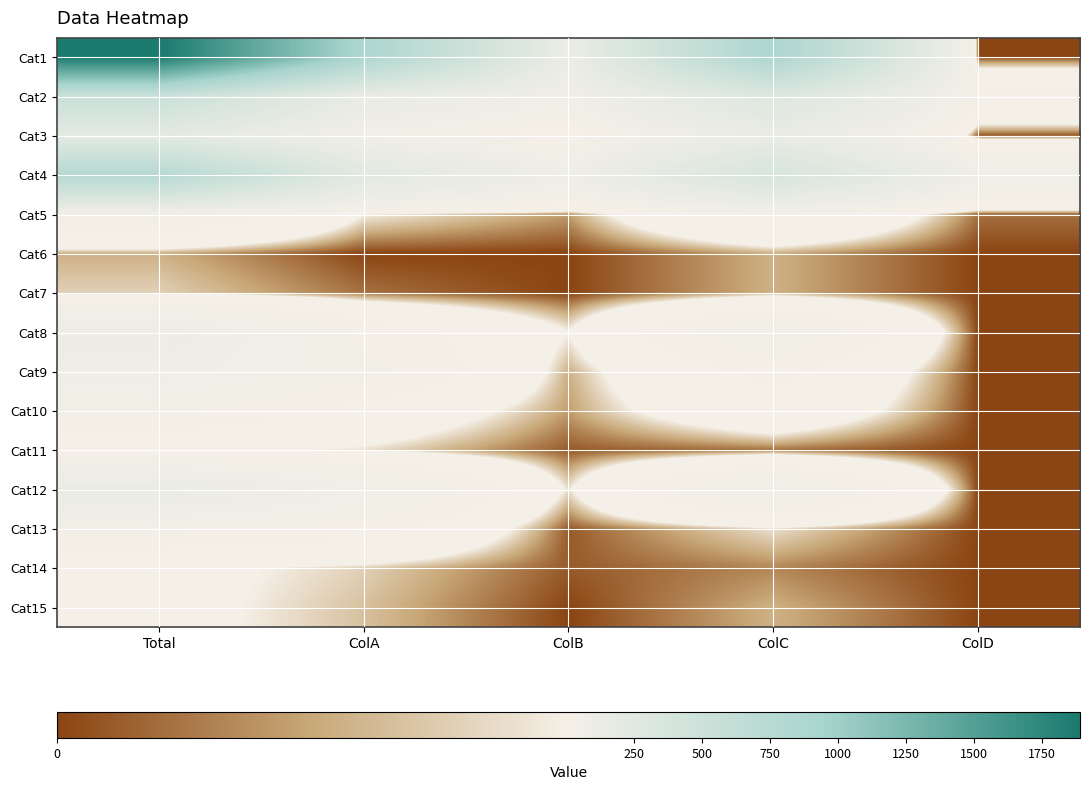

At which category is the sum across all series the highest?

Total